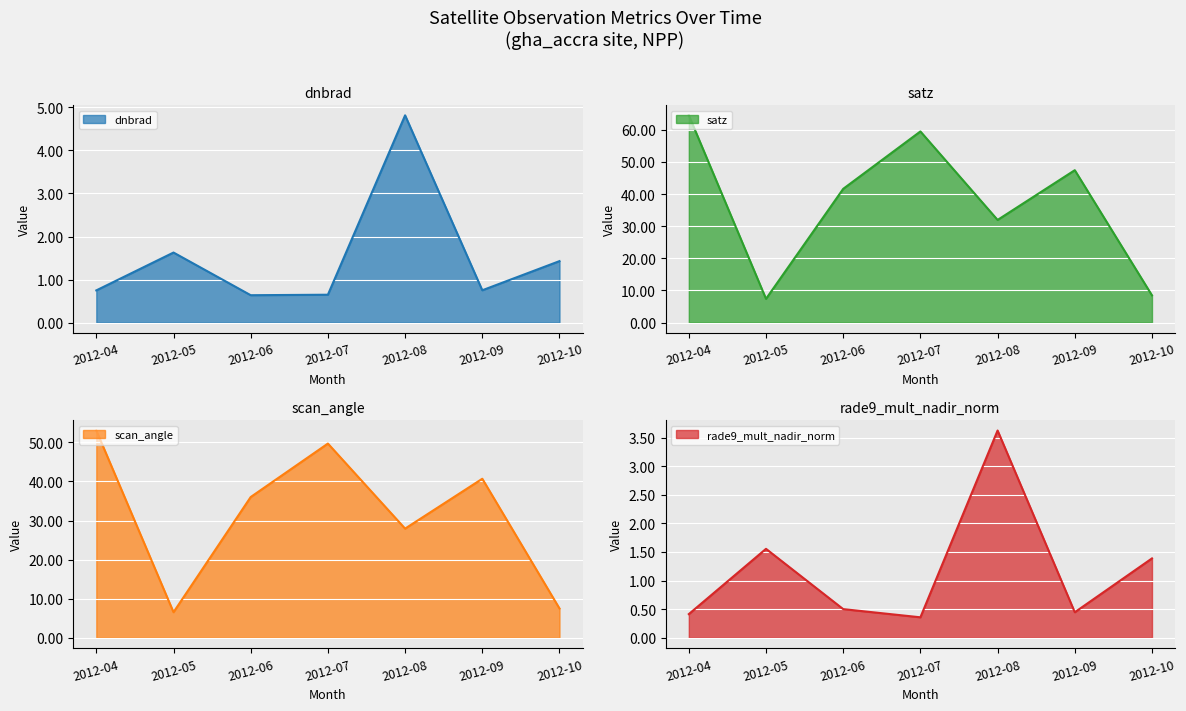

Where is the first local minimum for rade9_mult_nadir_norm?

2012-07